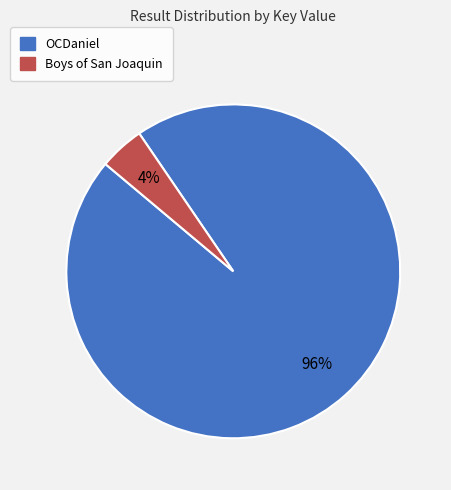

To the nearest percent, what percentage of the pie is OCDaniel?

96%